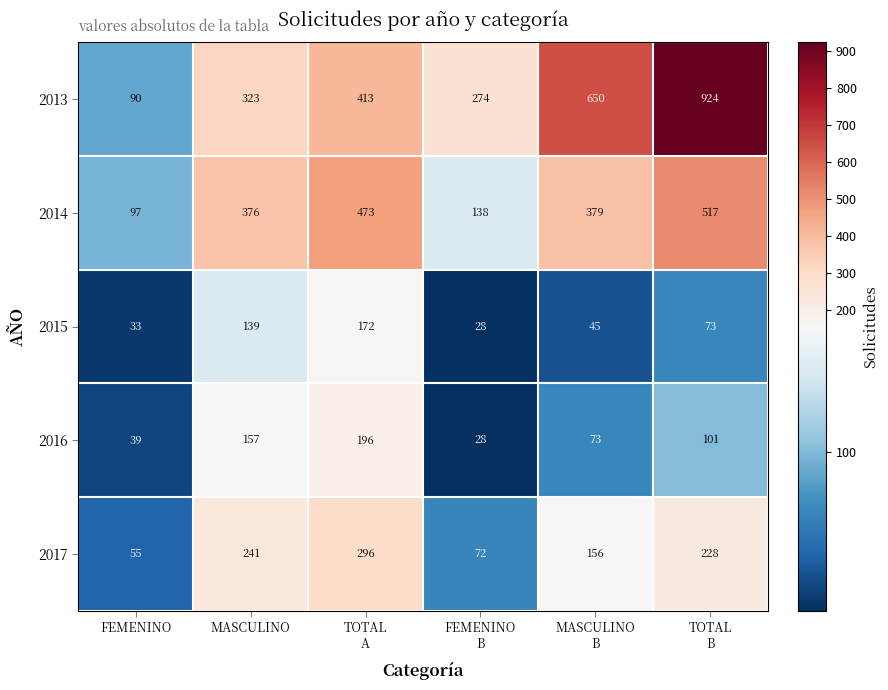

Which series has the largest range (max minus min)?

2013